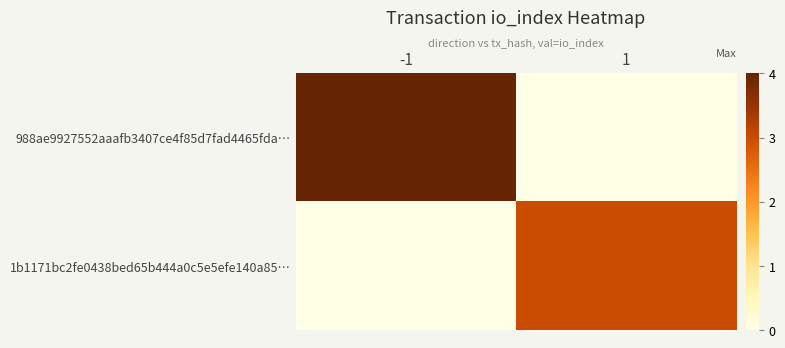

Count the number of data series in this chart.

2